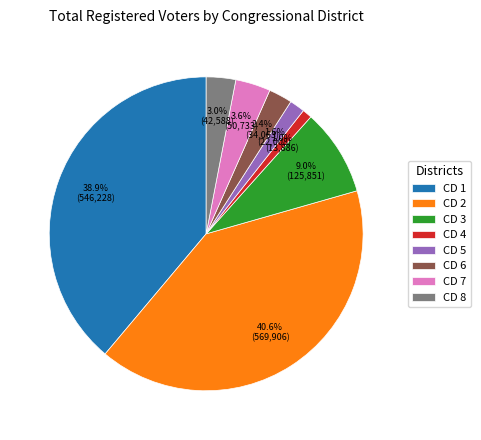

What portion of the pie excludes CD 5?

98.4%